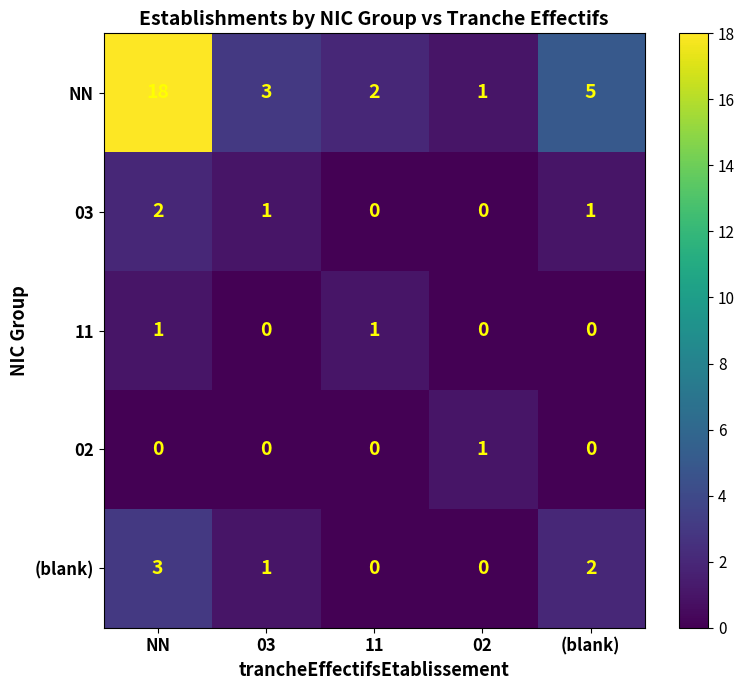

What is the difference between the highest and lowest values at 02?

1